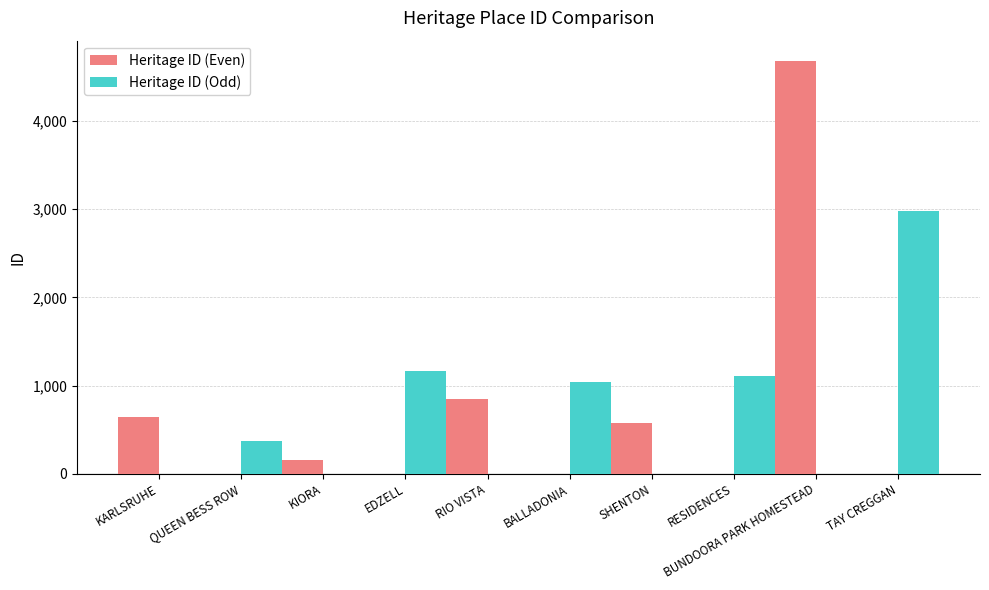

Read the Heritage ID (Even) value at SHENTON.

580